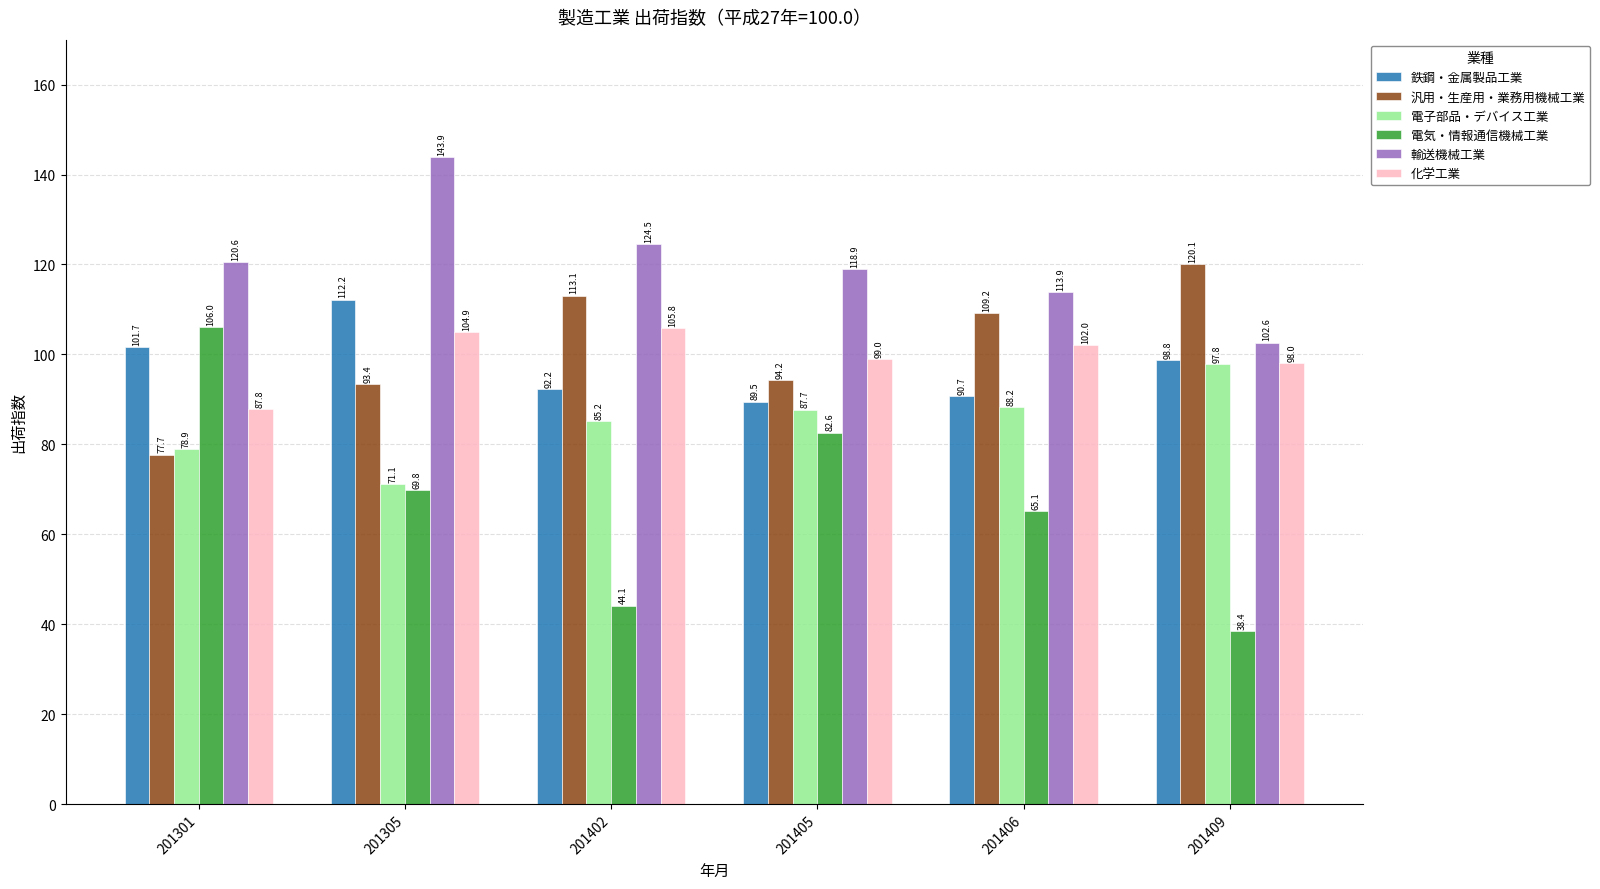

What is the average value of the 電子部品・デバイス工業 series?

84.8